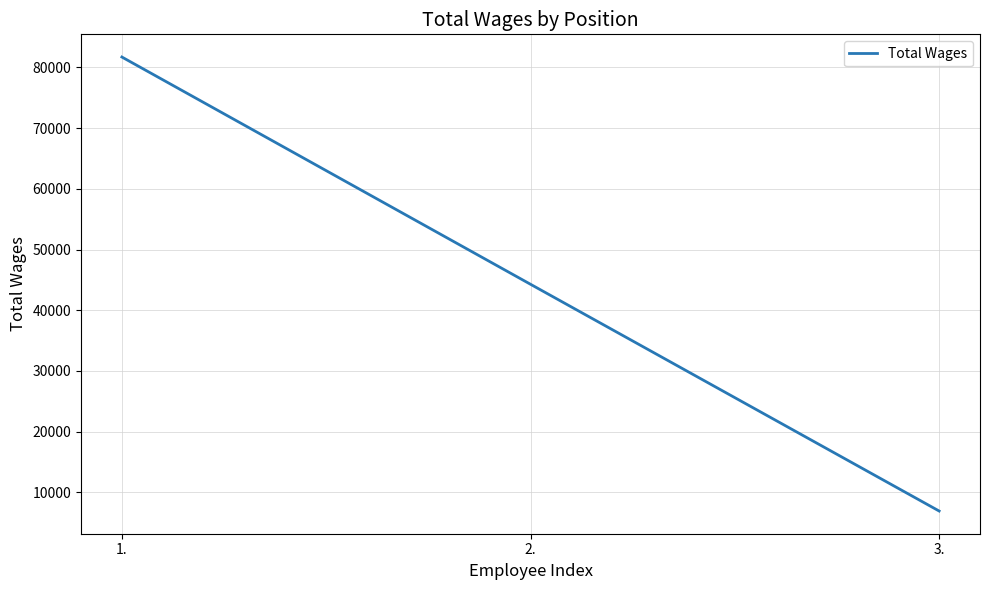

Does the chart display data point markers on the line(s)?

No